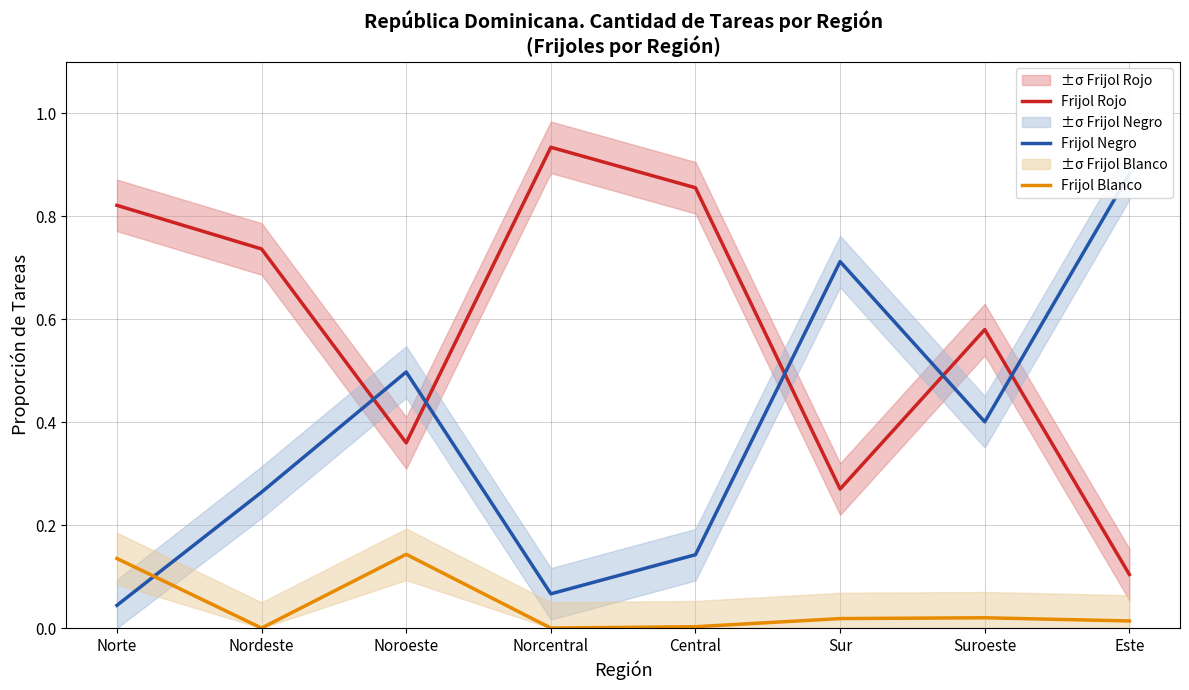

What value does the Frijol Rojo series have at Nordeste?

0.7